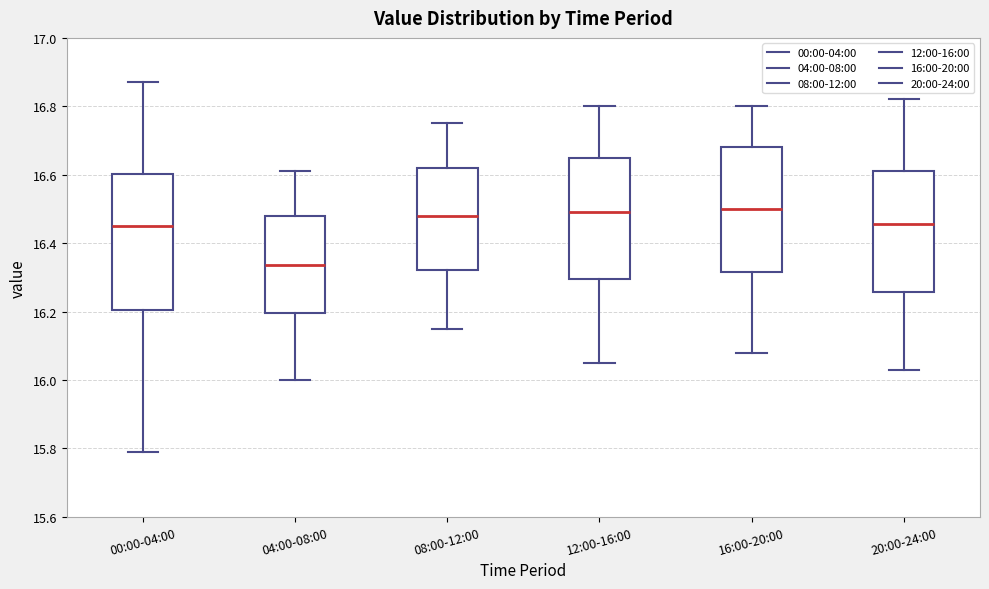

Reading left to right, read every box against the y-axis: the position of its median line, the range the box covers, and the ends of its whiskers. The values are not printed on the chart, so give them approximately, as read against the axis.

00:00-04:00: median 16.46, box 16.20 to 16.60, whiskers 15.80 to 16.88
04:00-08:00: median 16.34, box 16.20 to 16.48, whiskers 16.00 to 16.62
08:00-12:00: median 16.48, box 16.32 to 16.62, whiskers 16.16 to 16.76
12:00-16:00: median 16.50, box 16.30 to 16.66, whiskers 16.06 to 16.80
16:00-20:00: median 16.50, box 16.32 to 16.68, whiskers 16.08 to 16.80
20:00-24:00: median 16.46, box 16.26 to 16.62, whiskers 16.04 to 16.82